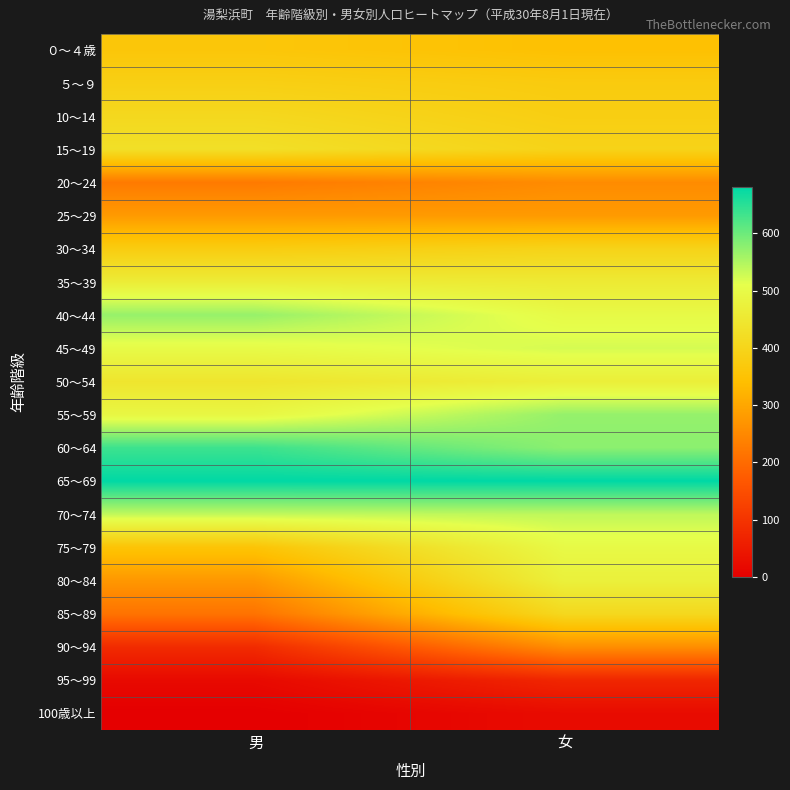

Reading left to right, list all the values displayed in this chart.

０～４歳: 男=361	女=346
５～９: 男=385	女=373
10～14: 男=408	女=382
15～19: 男=428	女=395
20～24: 男=226	女=255
25～29: 男=279	女=279
30～34: 男=377	女=395
35～39: 男=463	女=456
40～44: 男=569	女=499
45～49: 男=500	女=522
50～54: 男=443	女=468
55～59: 男=490	女=570
60～64: 男=636	女=577
65～69: 男=680	女=681
70～74: 男=537	女=539
75～79: 男=354	女=497
80～84: 男=275	女=473
85～89: 男=214	女=408
90～94: 男=83	女=259
95～99: 男=19	女=74
100歳以上: 男=0	女=23